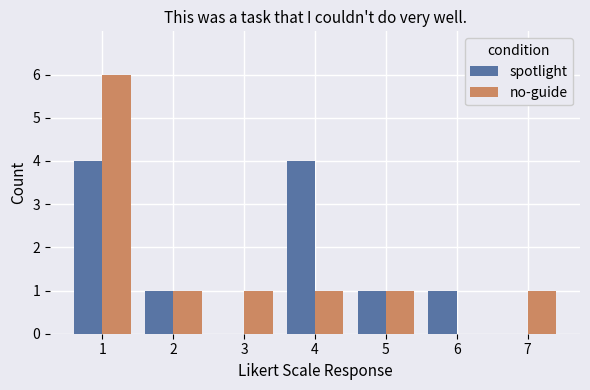

The no-guide series shows 1 at 5. True or false?

True